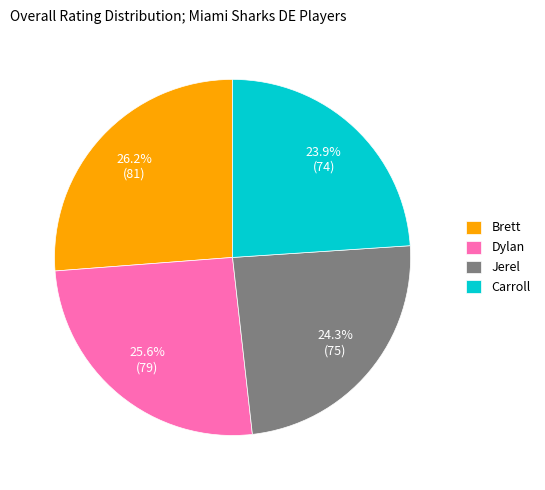

What is the largest slice in the pie chart?

Brett